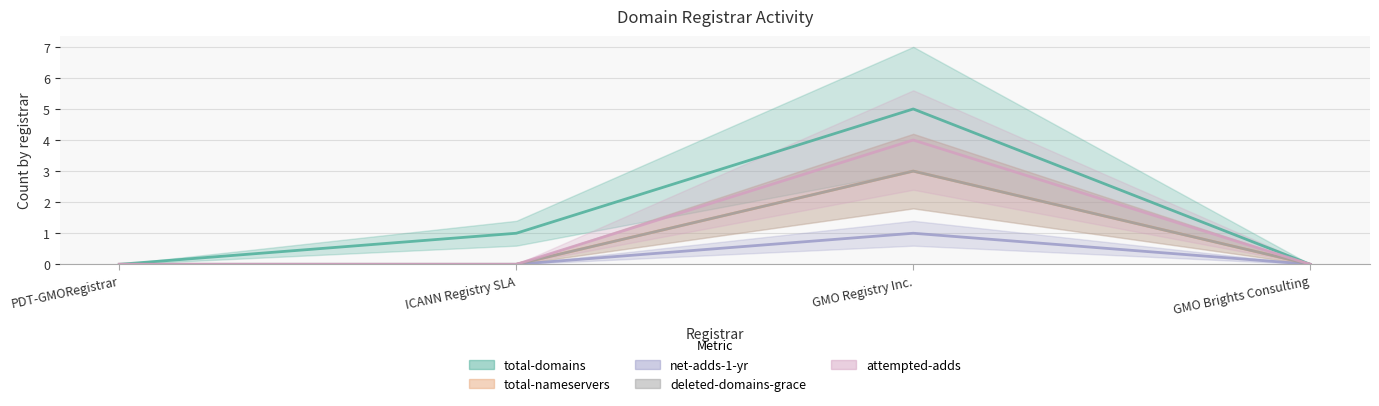

Reading left to right, list all the values displayed in this chart.

total-domains: 0	1	5	0
total-nameservers: 0	0	3	0
net-adds-1-yr: 0	0	1	0
deleted-domains-grace: 0	0	3	0
attempted-adds: 0	0	4	0